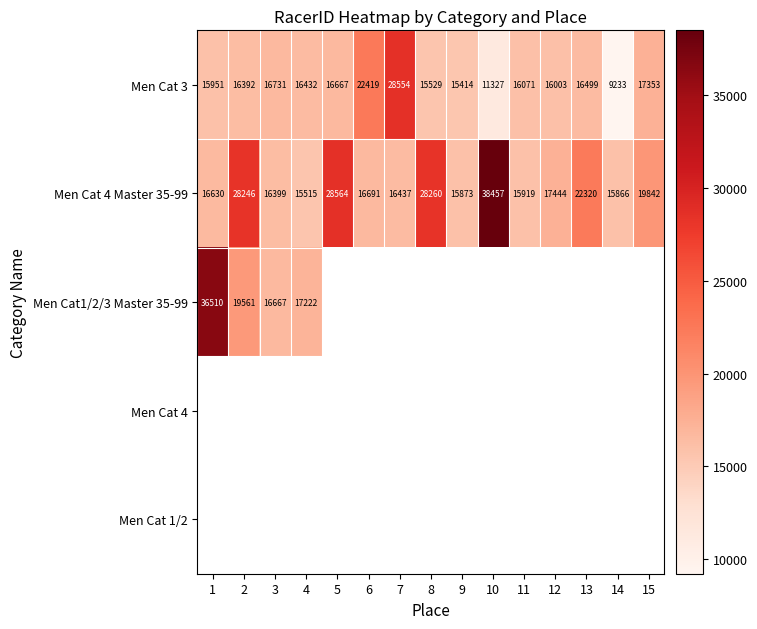

Between 10 and 11, which is larger?

11